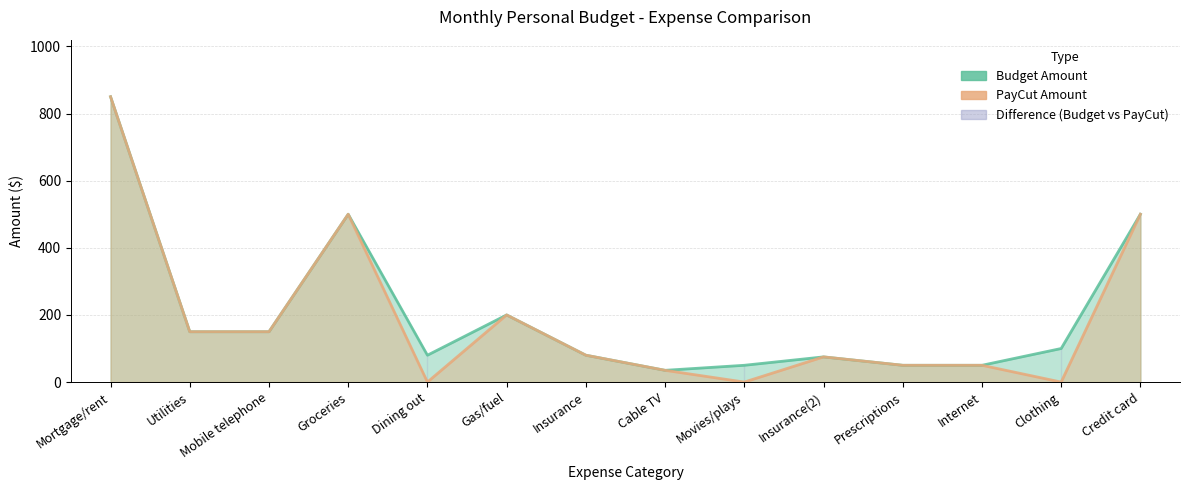

What is the difference between the Budget Amount values at Movies/plays and Credit card?

450